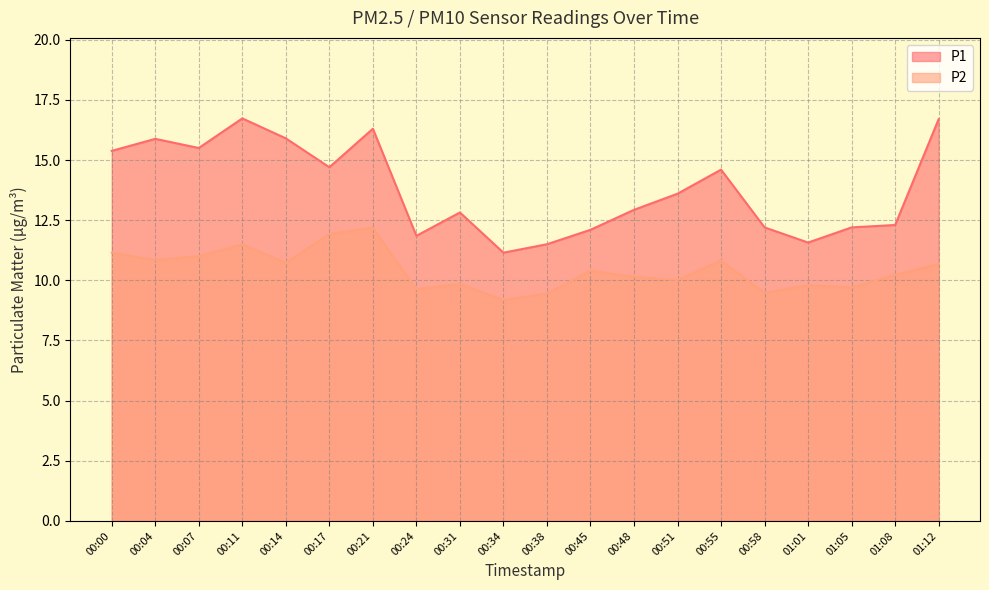

What is the label of the 5th point from the right?

00:58